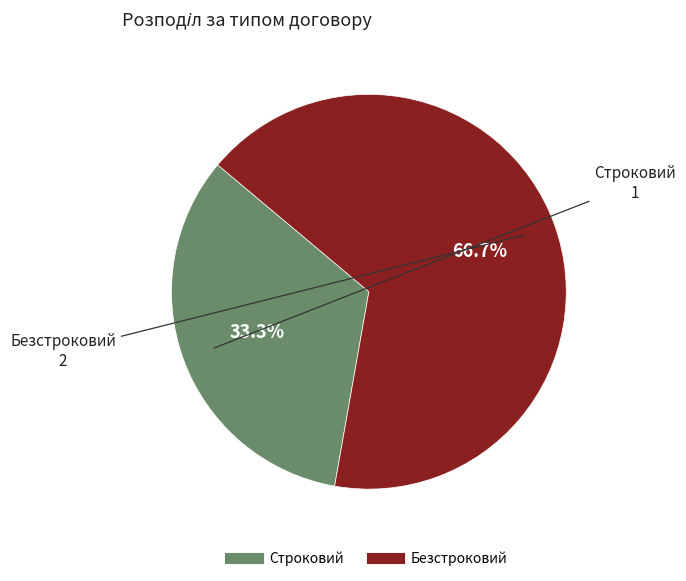

What percentage is the Строковий slice, to the nearest percent?

33%